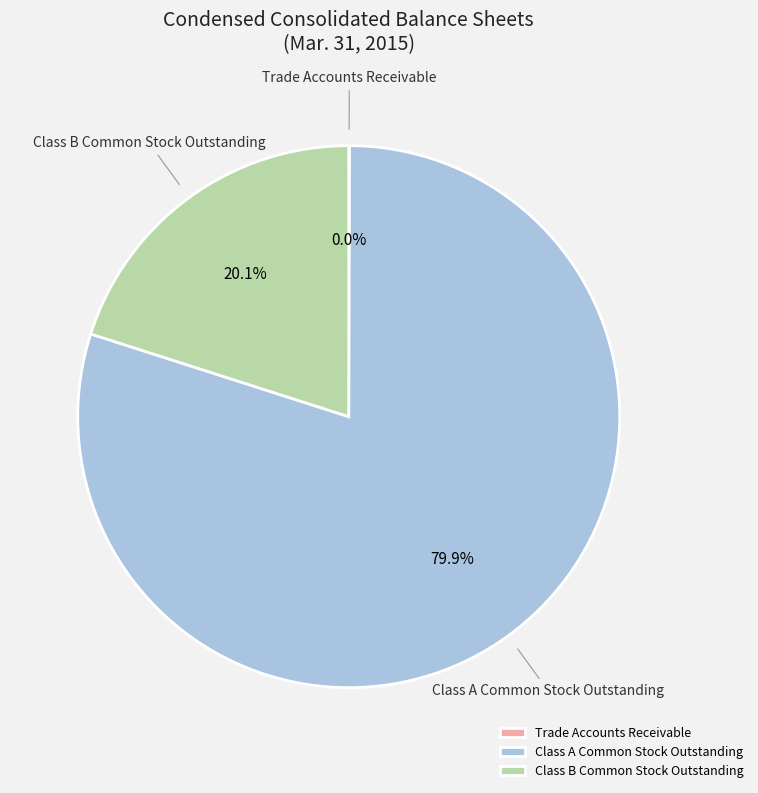

Between Class A Common Stock Outstanding and Class B Common Stock Outstanding, which is larger?

Class A Common Stock Outstanding